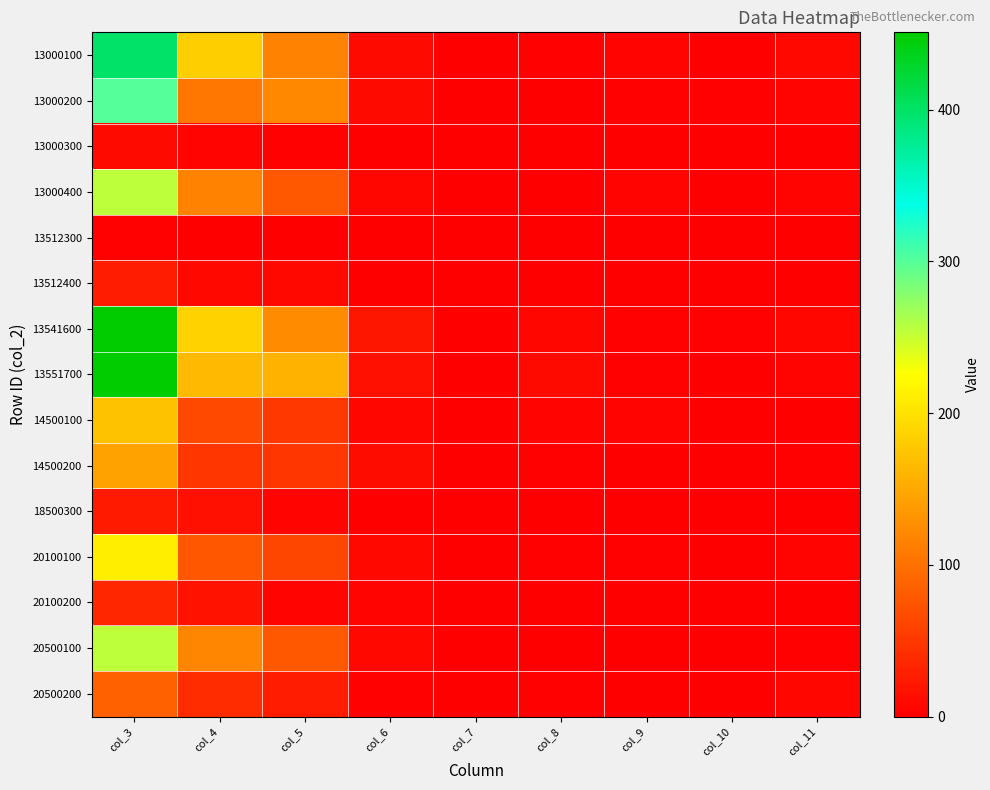

Which series has the largest range (max minus min)?

13541600